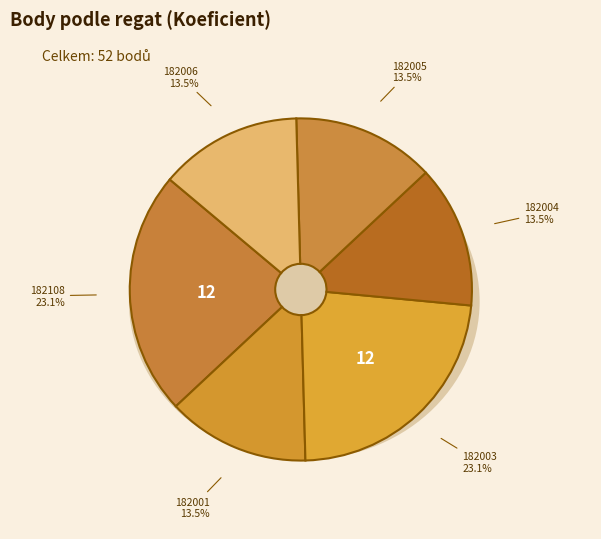

Do 182108 and 182001 together represent more than half of the pie?

No